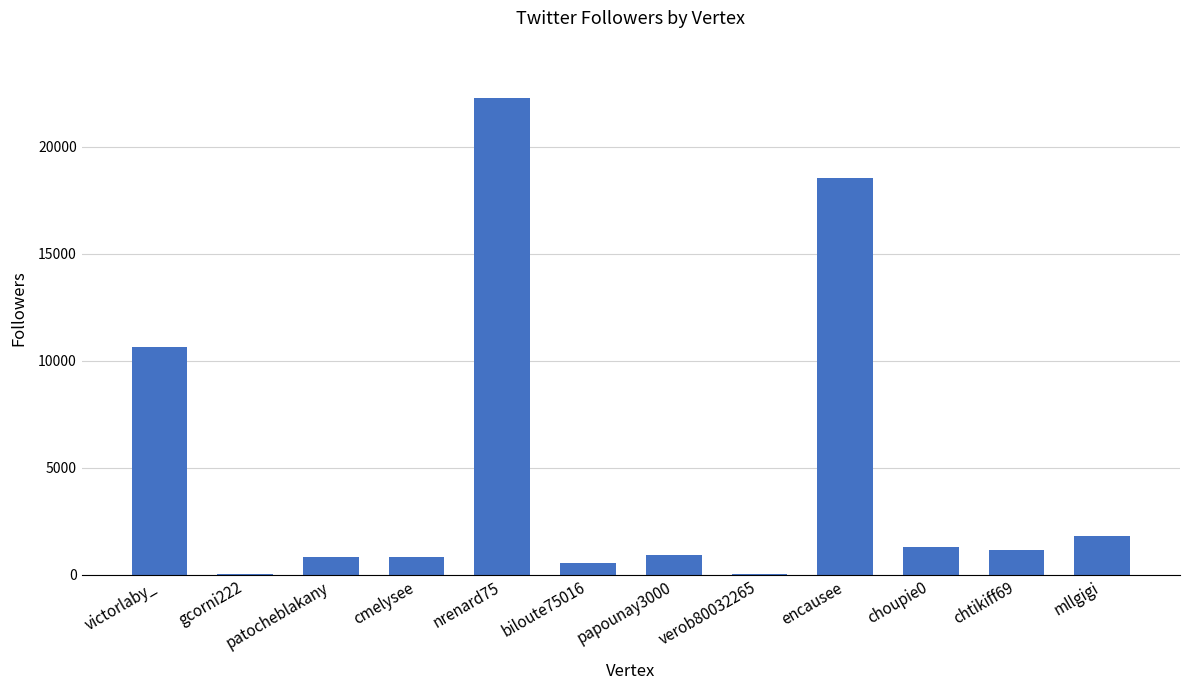

What is the sum of all values?

59013